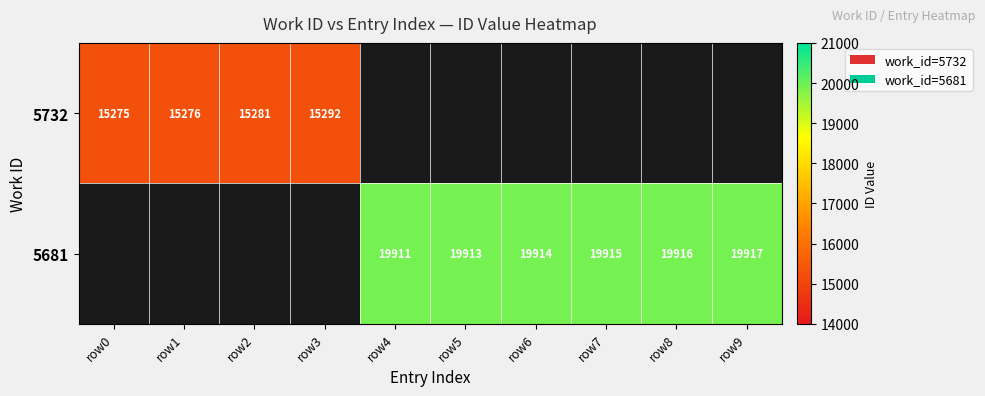

At which category does the chart reach its minimum across all series?

row0